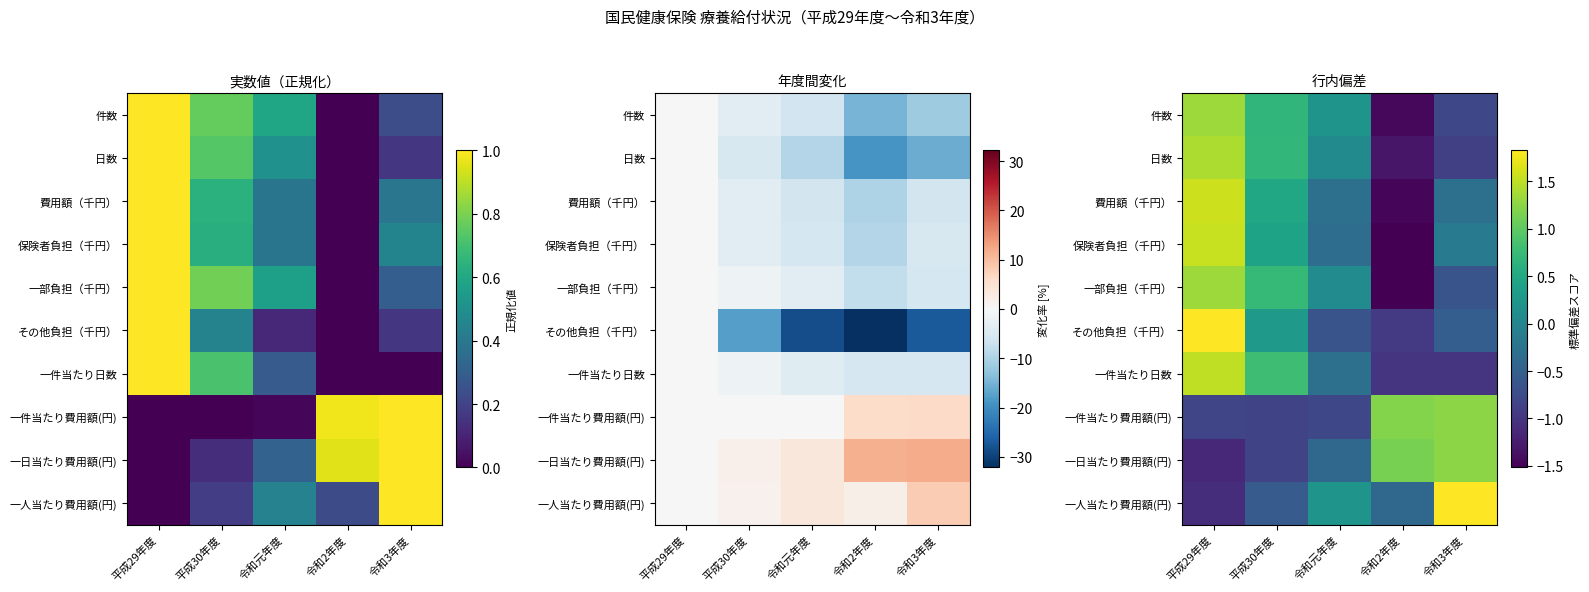

At how many categories does at least one series exceed -1?

5